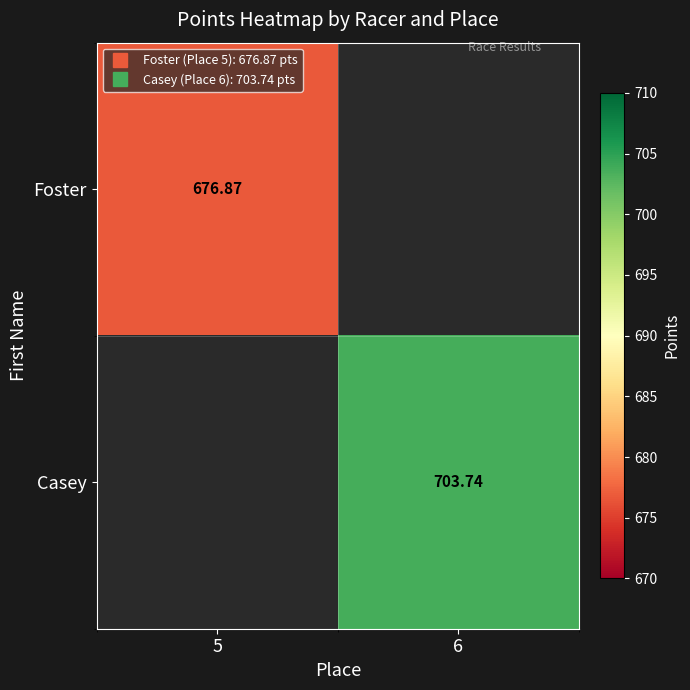

Rank the categories by Foster value from lowest to highest.

5, 6